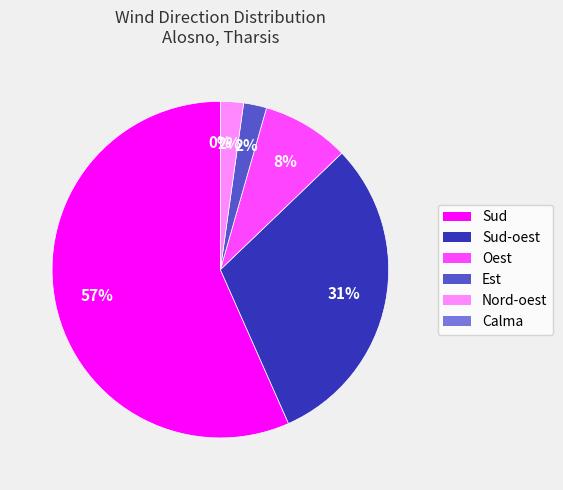

Is it true that Sud is 3% of the pie?

False